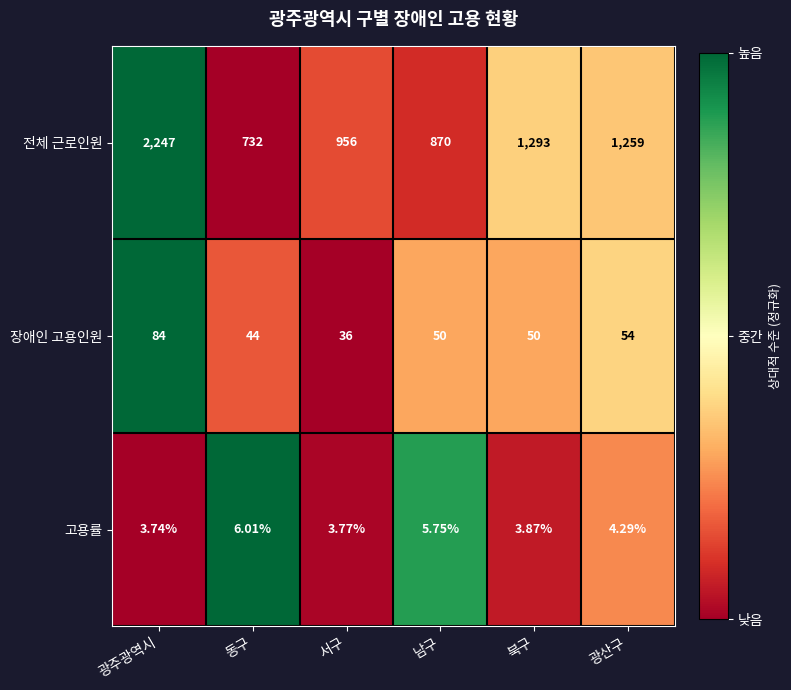

Which series changed the most between 동구 and 광산구?

전체 근로인원